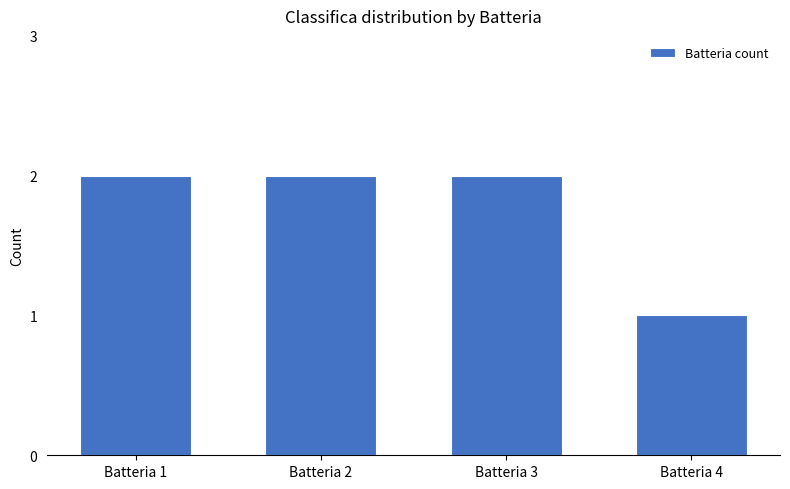

Which label corresponds to the smallest value in the chart?

Batteria 4